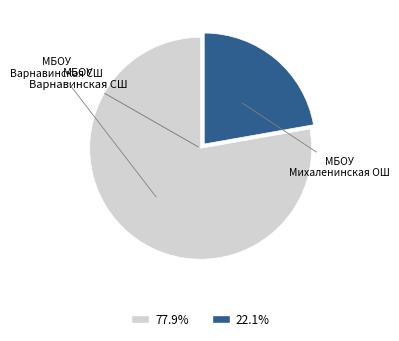

Is there any slice that represents more than half of the pie?

Yes